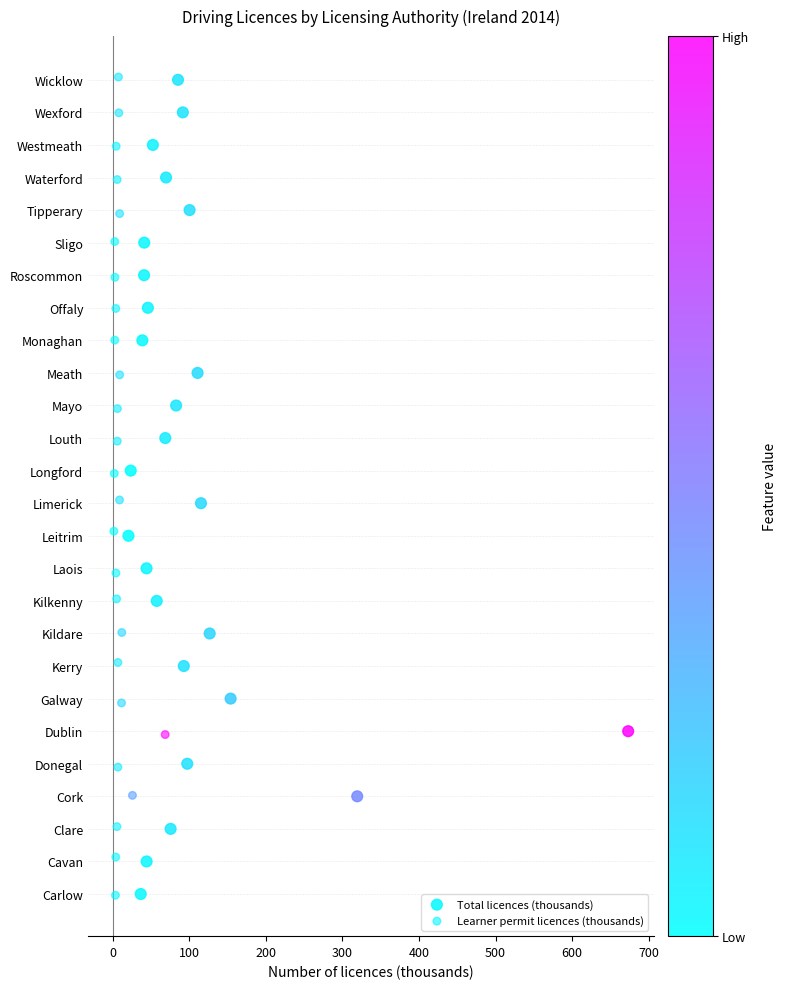

What are all the series names shown in the legend?

Total licences (thousands), Learner permit licences (thousands)